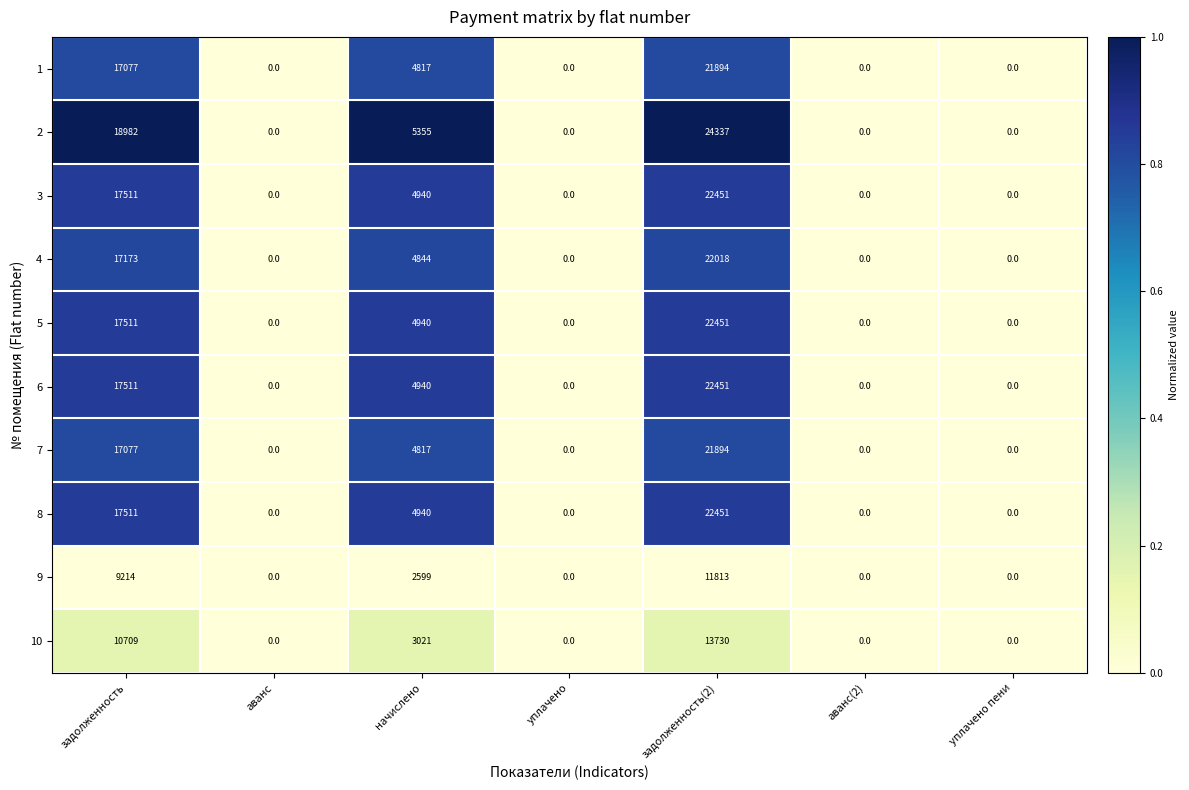

Is it true that 1 equals 30215 at задолженность(2)?

False